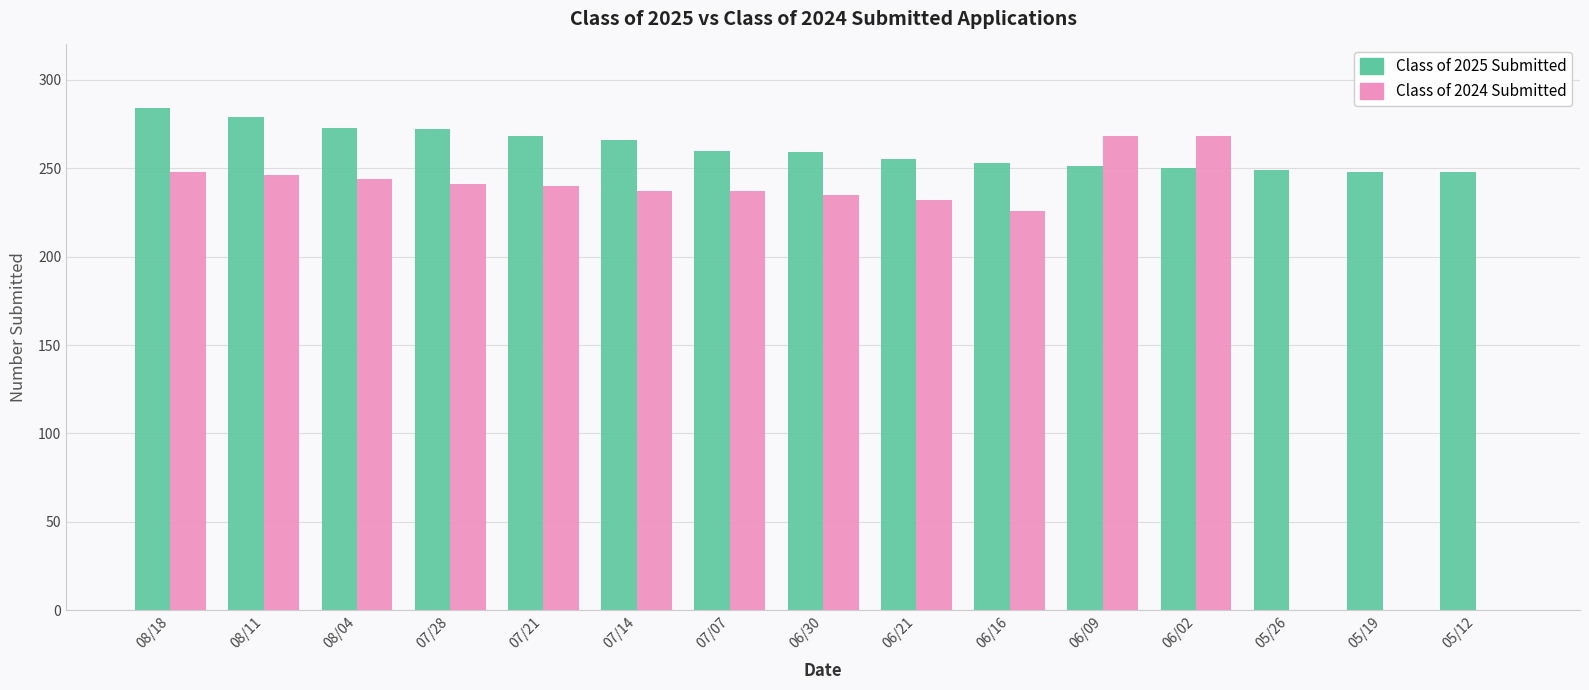

True or false: Class of 2024 Submitted has a value of 422 at 07/07.

False